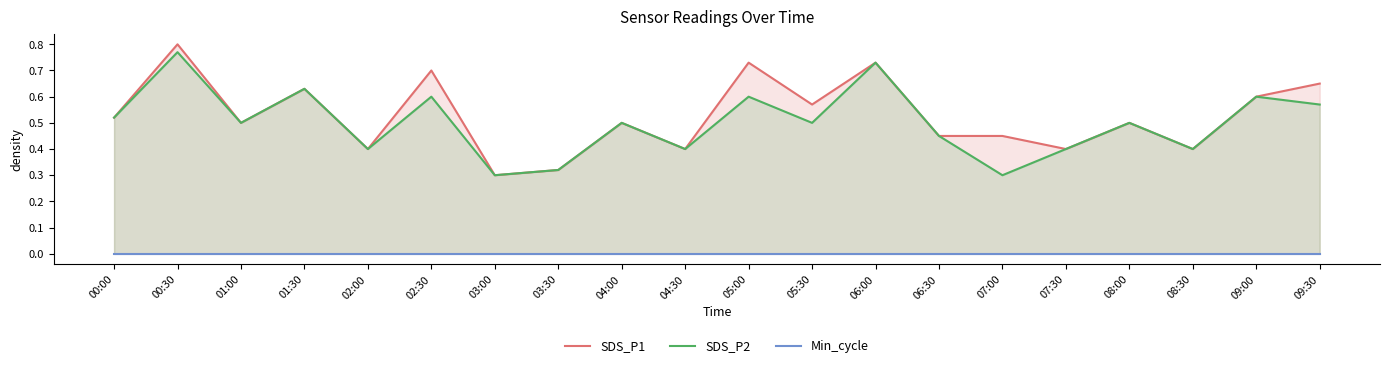

True or false: Min_cycle has more than 2 points higher than both neighbors.

False